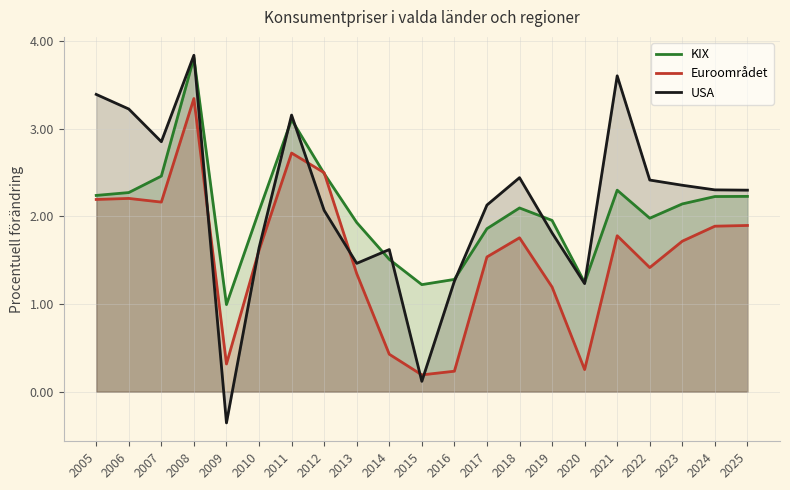

How many values in USA are above zero?

20